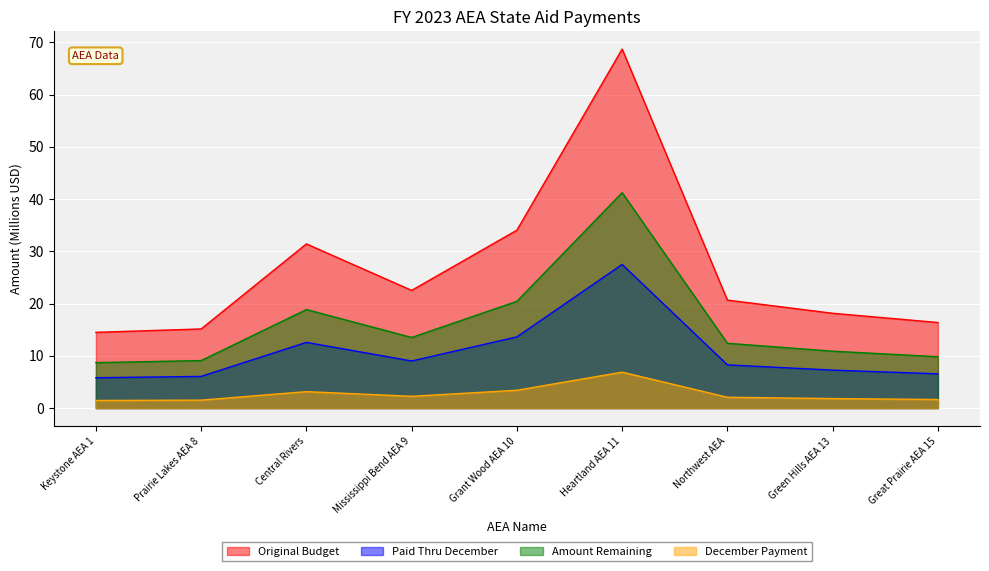

What is the greatest value displayed?

68.7